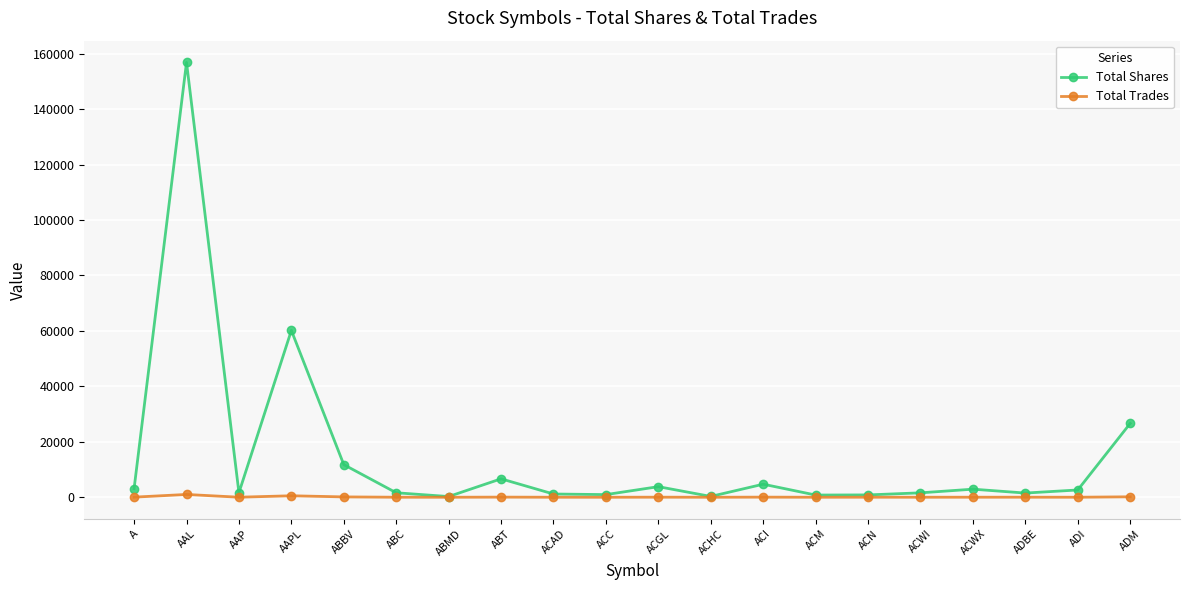

The value of Total Shares at ADI is 2632. True or false?

True